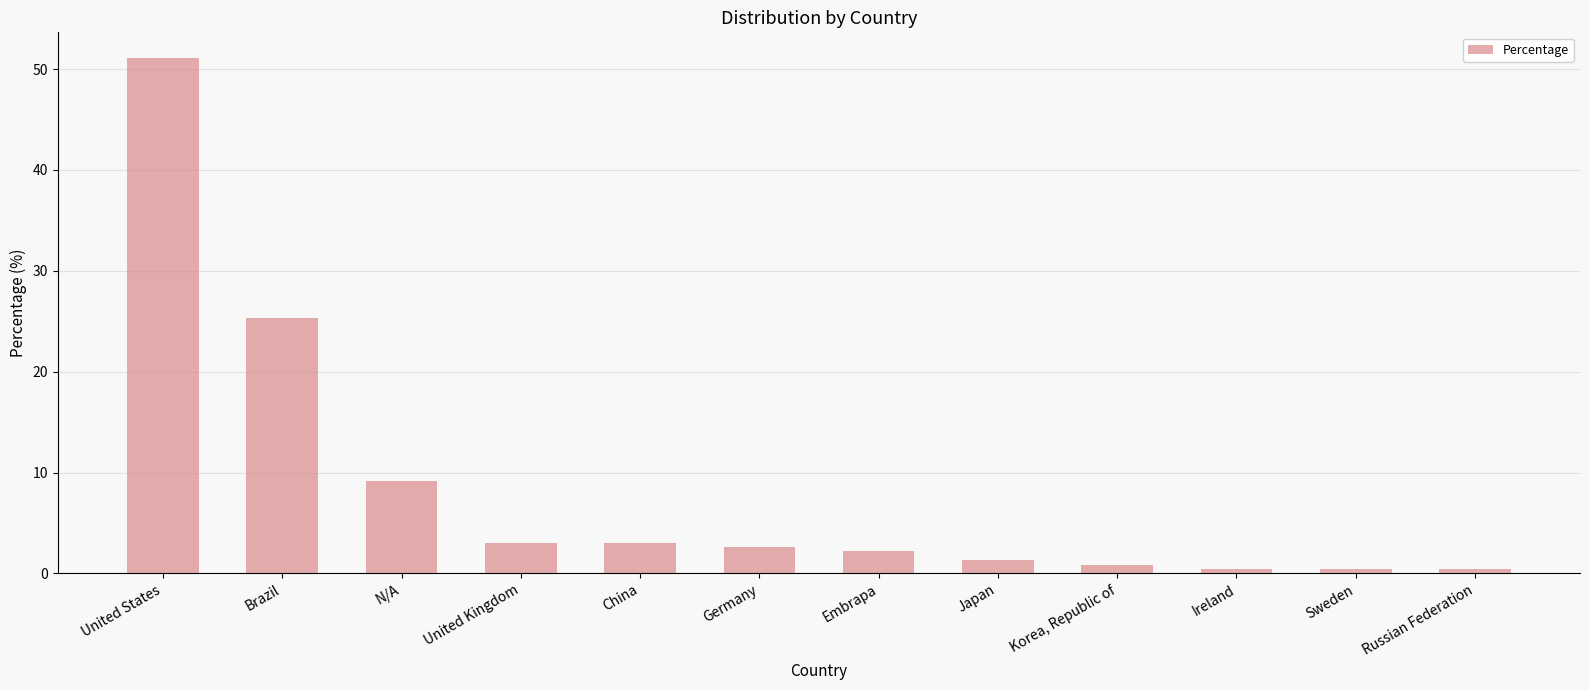

How many data points does each series have?

12